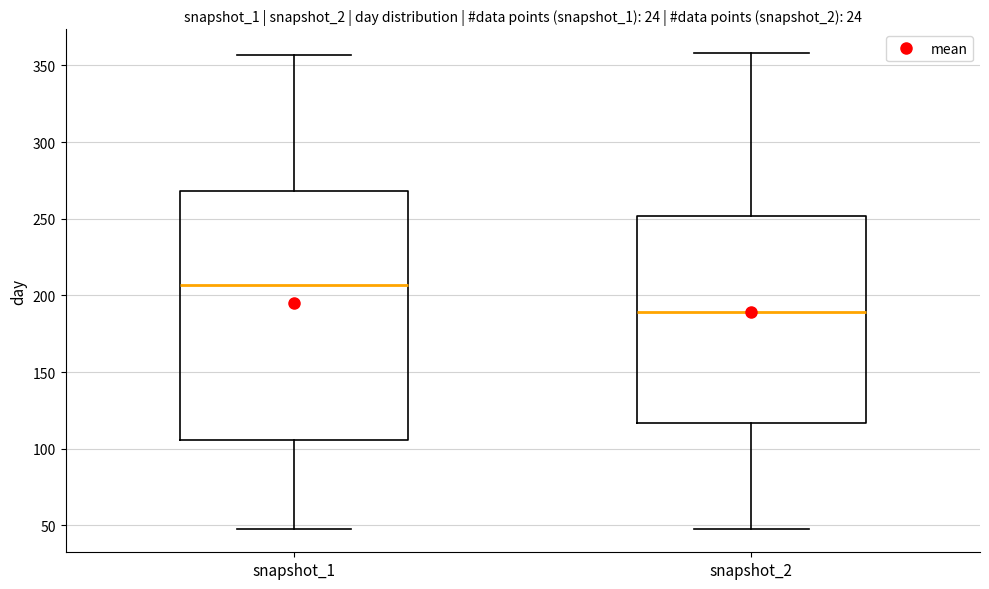

Where is the lower edge of the box for snapshot_1 on the y-axis? The values are not printed on the chart, so give them approximately, as read against the axis.

105